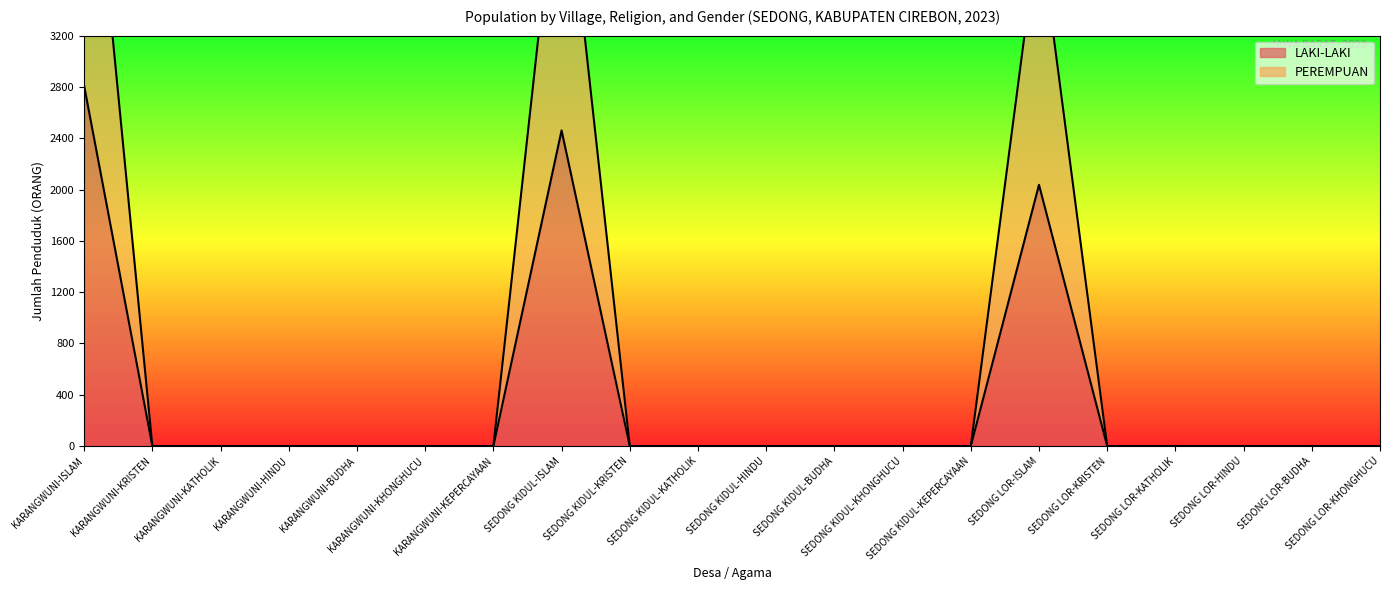

Reading left to right, what are all the values shown in this chart?

LAKI-LAKI: KARANGWUNI-ISLAM=2808	KARANGWUNI-KRISTEN=0	KARANGWUNI-KATHOLIK=0	KARANGWUNI-HINDU=0	KARANGWUNI-BUDHA=0	KARANGWUNI-KHONGHUCU=0	KARANGWUNI-KEPERCAYAAN=0	SEDONG KIDUL-ISLAM=2461	SEDONG KIDUL-KRISTEN=0	SEDONG KIDUL-KATHOLIK=0	SEDONG KIDUL-HINDU=0	SEDONG KIDUL-BUDHA=0	SEDONG KIDUL-KHONGHUCU=0	SEDONG KIDUL-KEPERCAYAAN=0	SEDONG LOR-ISLAM=2037	SEDONG LOR-KRISTEN=0	SEDONG LOR-KATHOLIK=0	SEDONG LOR-HINDU=0	SEDONG LOR-BUDHA=0	SEDONG LOR-KHONGHUCU=0
PEREMPUAN: KARANGWUNI-ISLAM=5478	KARANGWUNI-KRISTEN=0	KARANGWUNI-KATHOLIK=0	KARANGWUNI-HINDU=0	KARANGWUNI-BUDHA=0	KARANGWUNI-KHONGHUCU=0	KARANGWUNI-KEPERCAYAAN=0	SEDONG KIDUL-ISLAM=4835	SEDONG KIDUL-KRISTEN=0	SEDONG KIDUL-KATHOLIK=0	SEDONG KIDUL-HINDU=0	SEDONG KIDUL-BUDHA=0	SEDONG KIDUL-KHONGHUCU=0	SEDONG KIDUL-KEPERCAYAAN=0	SEDONG LOR-ISLAM=4067	SEDONG LOR-KRISTEN=0	SEDONG LOR-KATHOLIK=0	SEDONG LOR-HINDU=0	SEDONG LOR-BUDHA=0	SEDONG LOR-KHONGHUCU=0